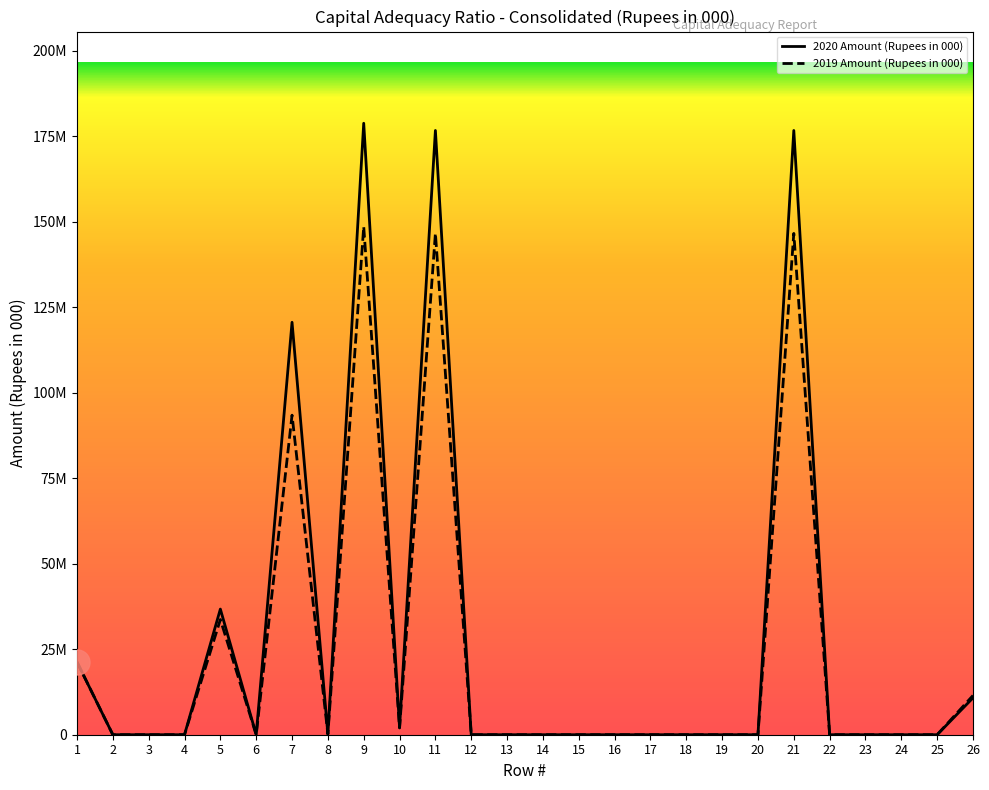

How many lines are shown in the chart?

2